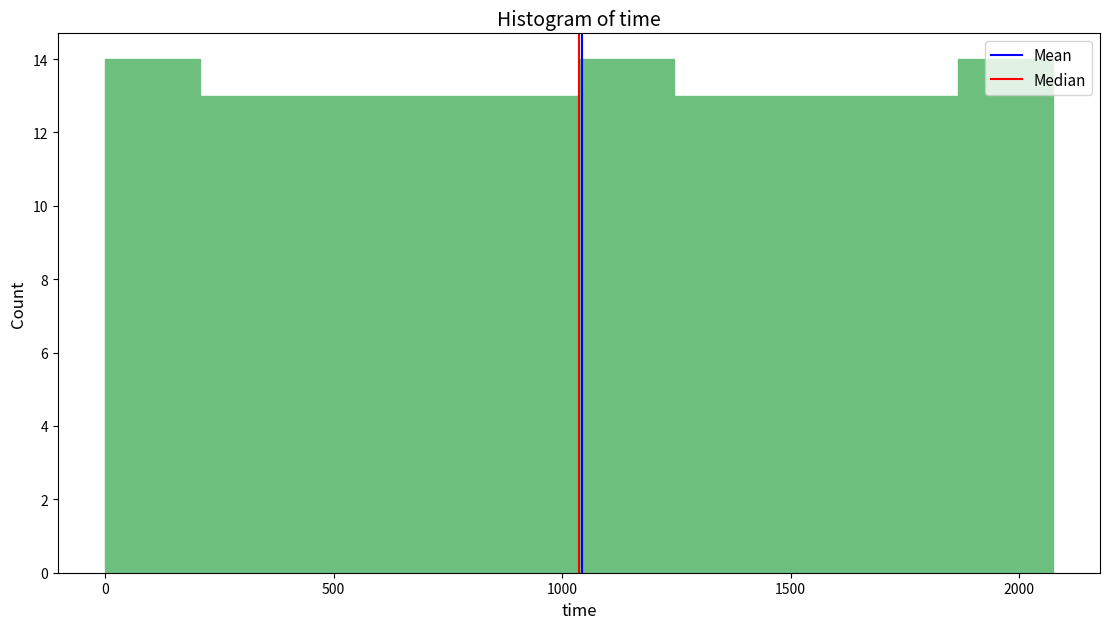

How tall is the bar that spans 200 to 400 on the x-axis? Neither the bar edges nor the heights are printed on the chart, so give them approximately, as read against the axes.

13